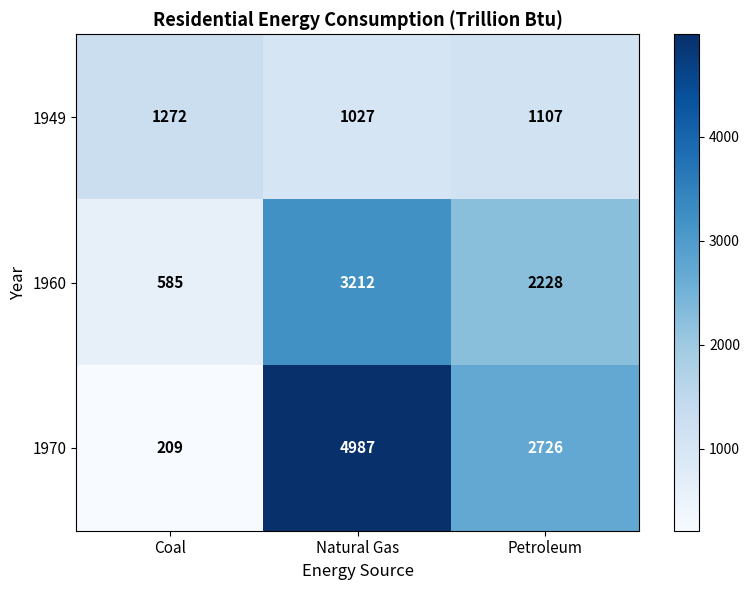

What is the spread (max minus min) of values at Petroleum?

1619